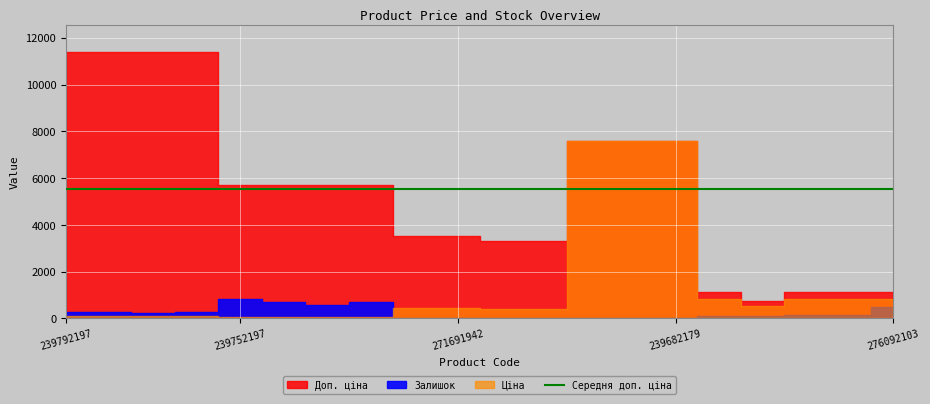

Which category has the highest value across all series?

239792197